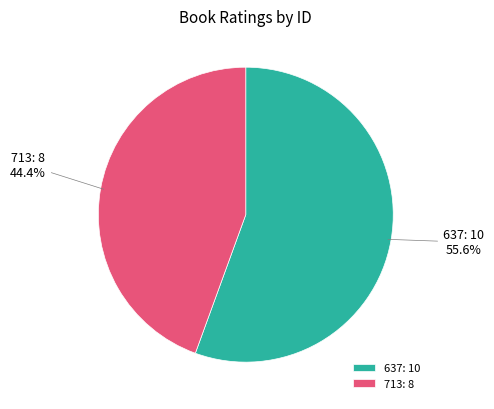

Which category has the smallest portion of the pie?

713